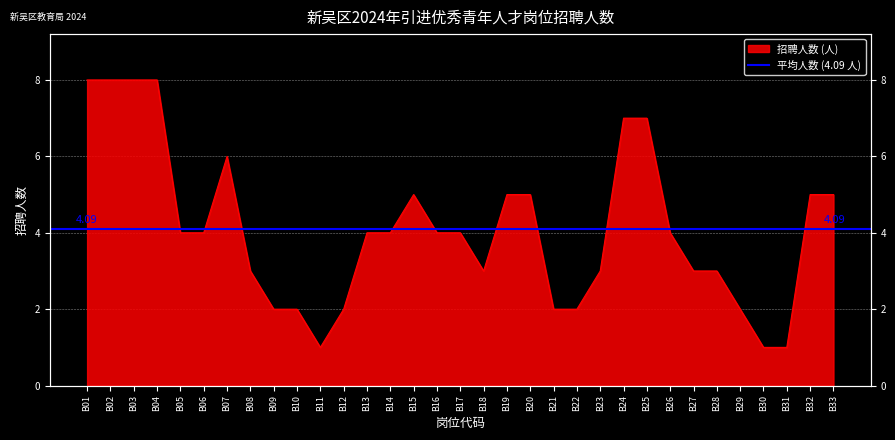

Reading left to right, what are all the values shown in this chart?

8	8	8	8	4	4	6	3	2	2	1	2	4	4	5	4	4	3	5	5	2	2	3	7	7	4	3	3	2	1	1	5	5